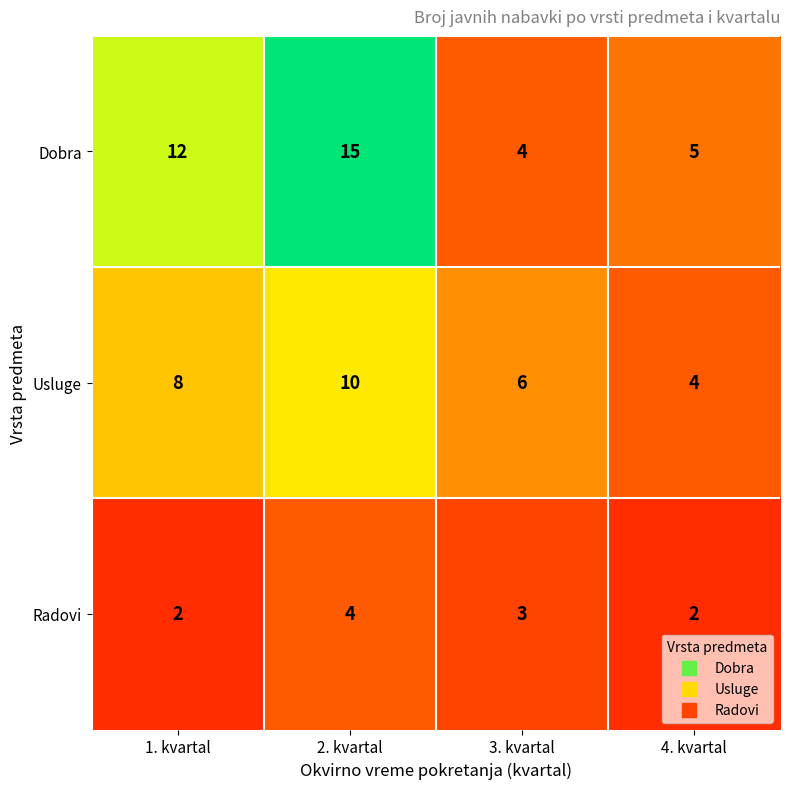

Reading right to left, list all the values displayed in this chart.

Dobra: 5	4	15	12
Usluge: 4	6	10	8
Radovi: 2	3	4	2